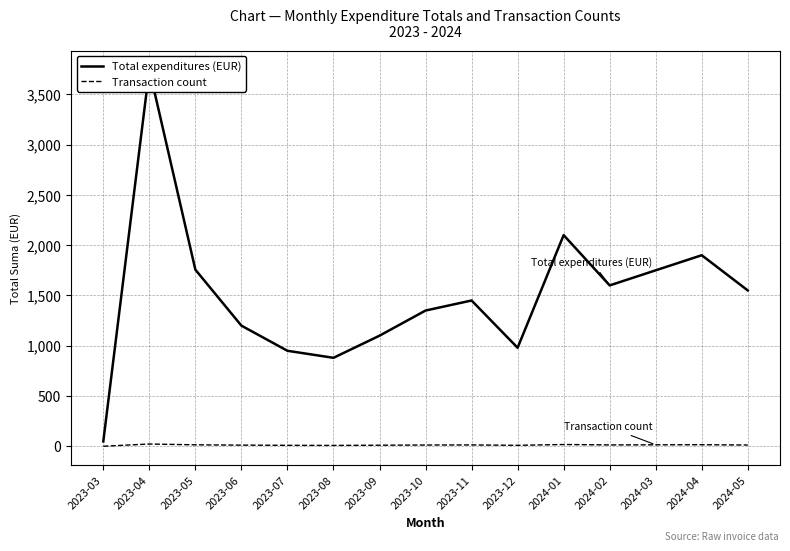

List the series in order of their peak value, lowest first.

Transaction count, Total expenditures (EUR)